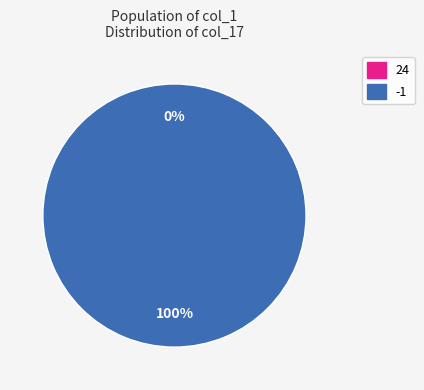

Do 24 and -1 together represent more than half of the pie?

Yes